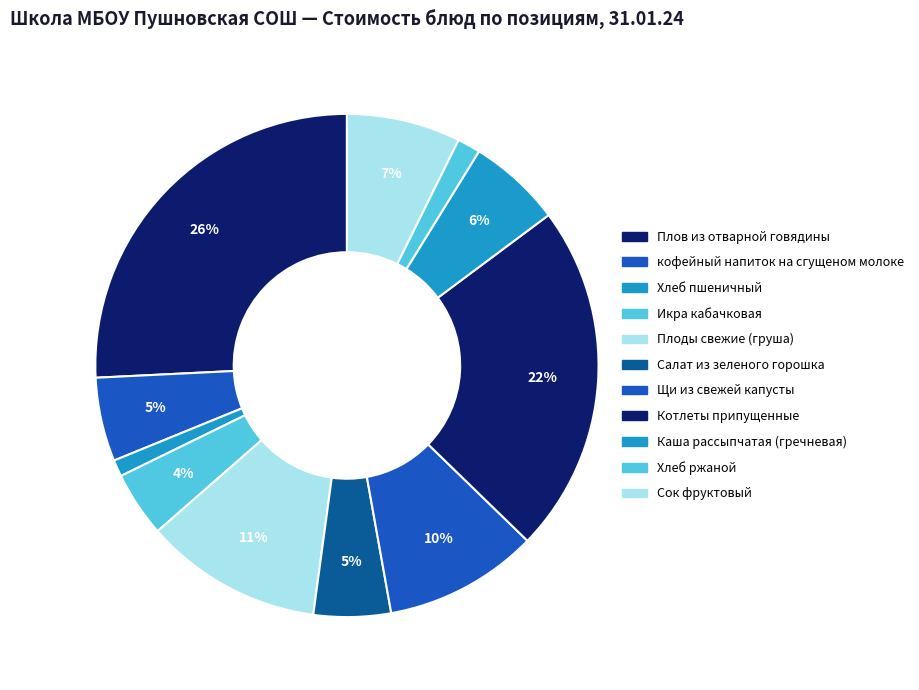

What percentage is the Плов из отварной говядины slice, to the nearest percent?

26%